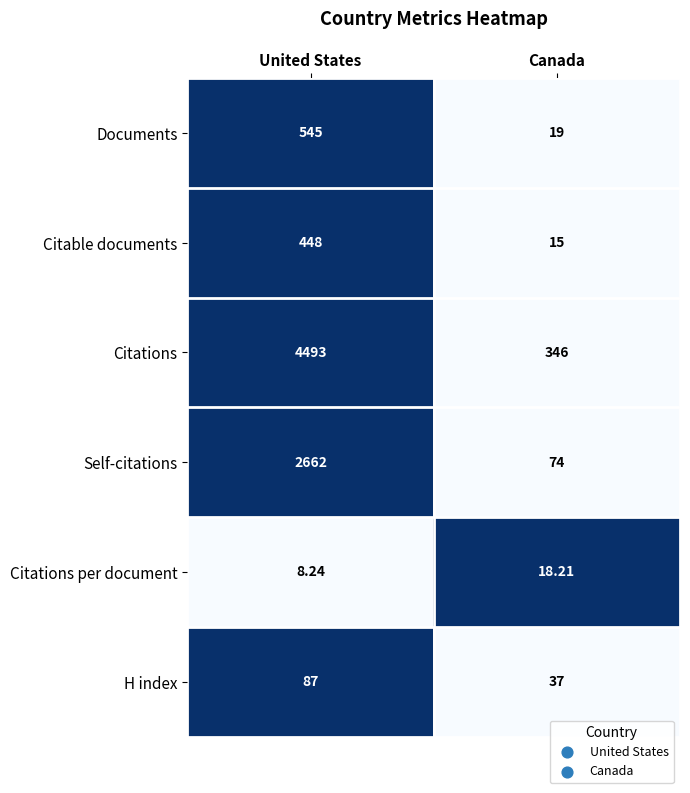

Between United States and Canada, which series saw the biggest shift?

Citations